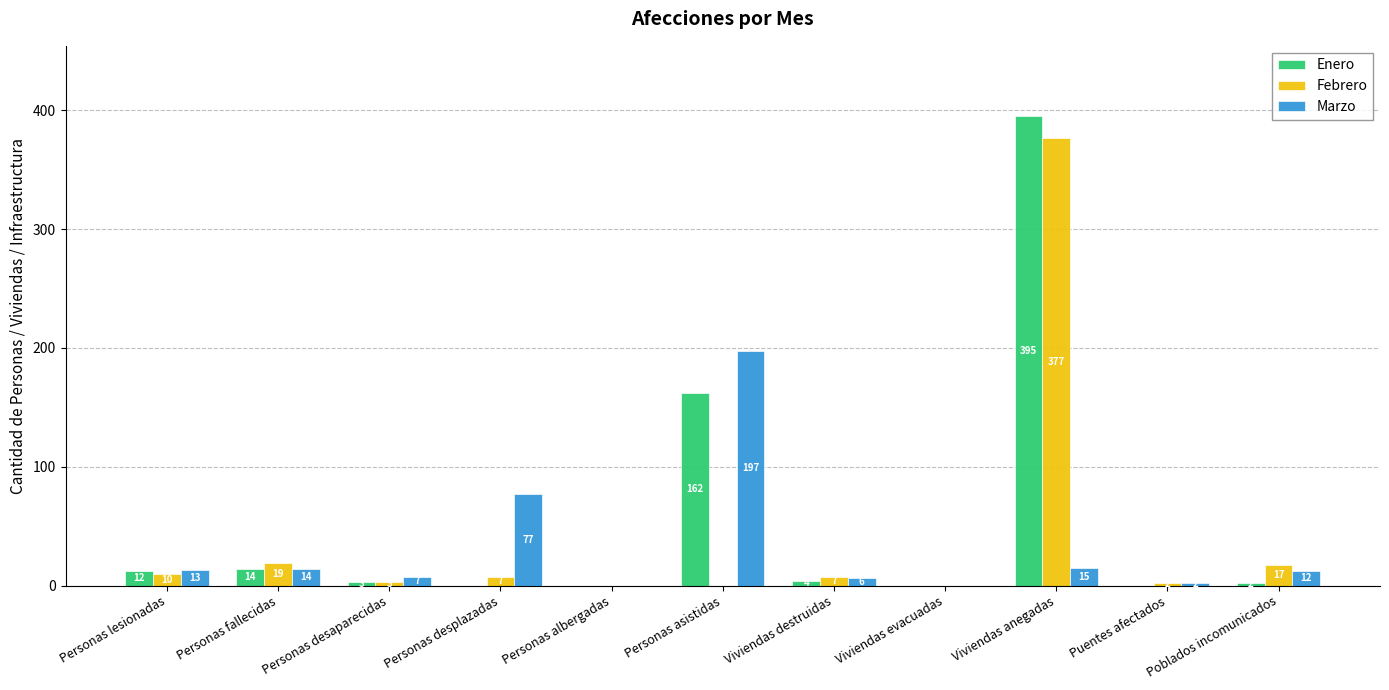

Does the chart contain stacked bars?

No